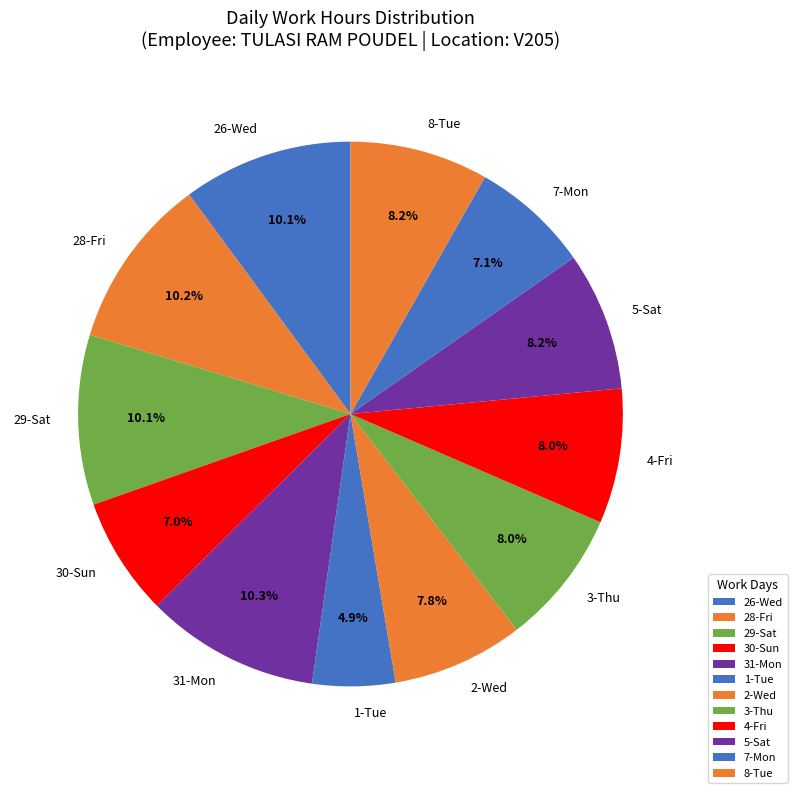

What is the total percentage of 29-Sat and 8-Tue?

18.3%